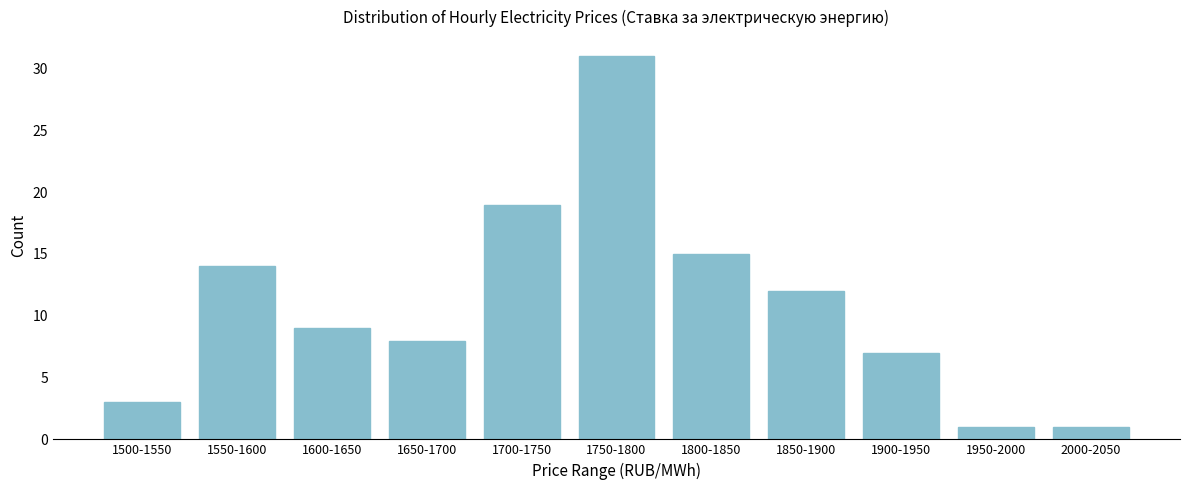

Reading right to left, extract all data points from this chart.

2000-2050=1	1950-2000=1	1900-1950=7	1850-1900=12	1800-1850=15	1750-1800=31	1700-1750=19	1650-1700=8	1600-1650=9	1550-1600=14	1500-1550=3